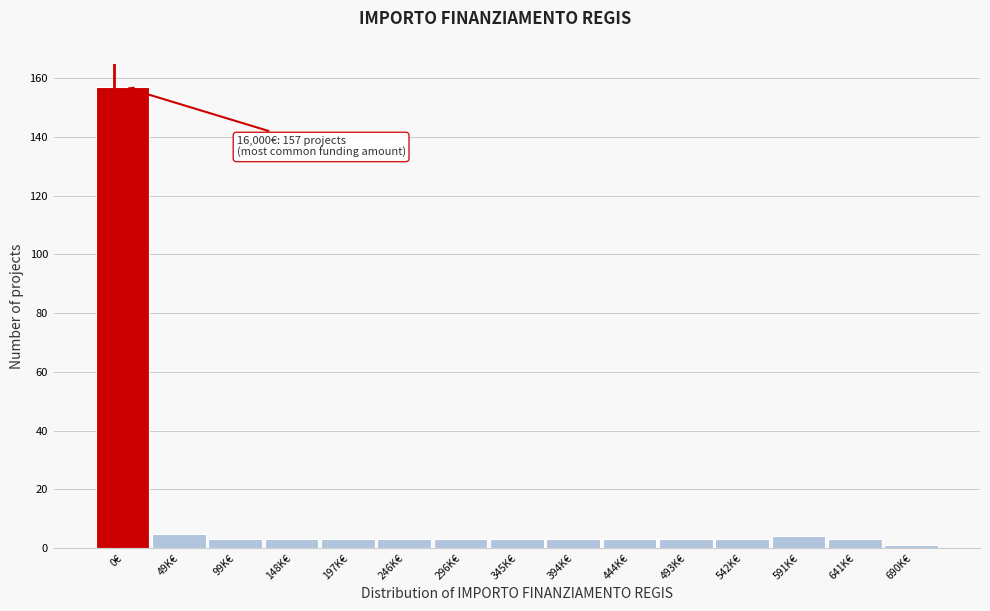

Reading right to left, what are all the values shown in this chart?

1	3	4	3	3	3	3	3	3	3	3	3	3	5	157